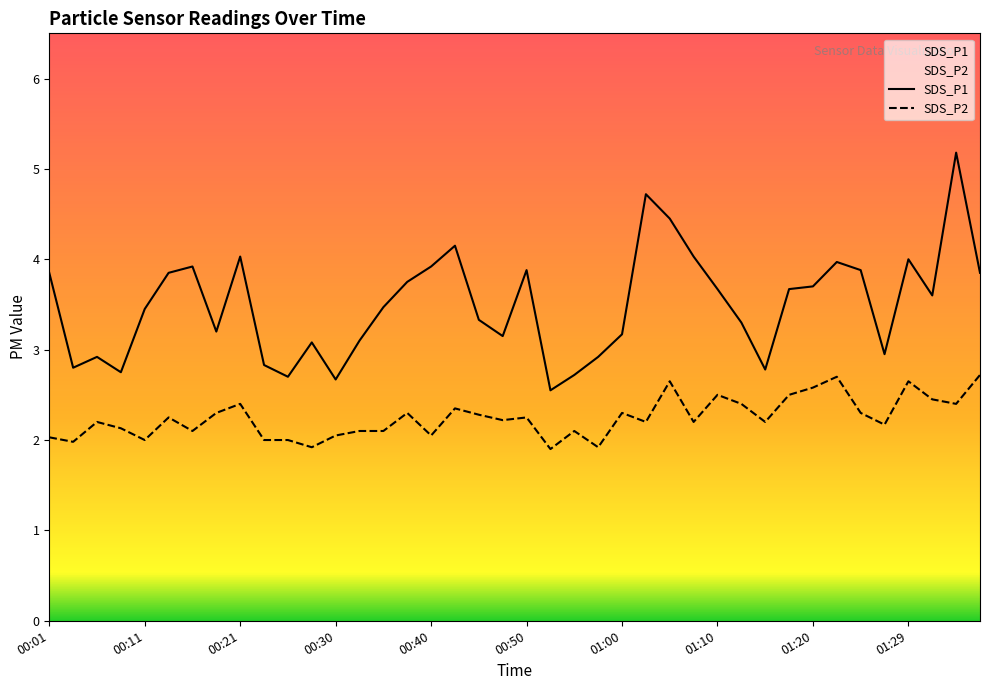

Rank the series by their average value, from lowest to highest.

SDS_P2, SDS_P1